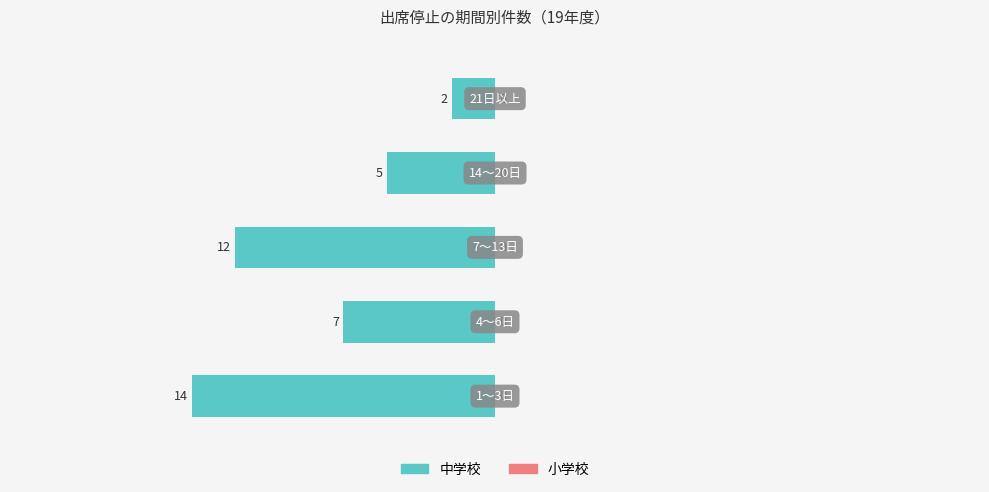

How many bars are there in total?

5